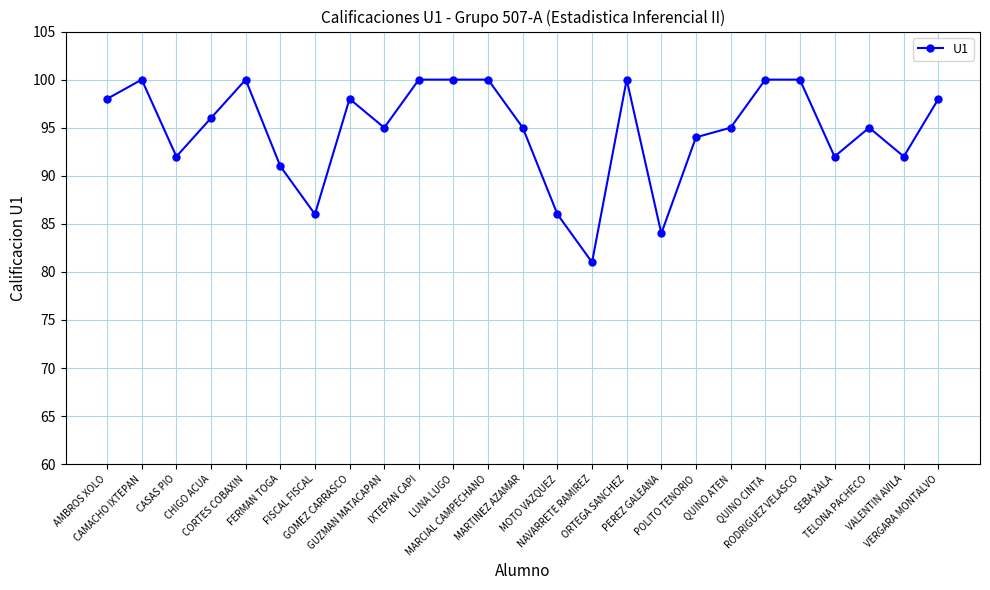

What is the value of the 7th point from the left?

86